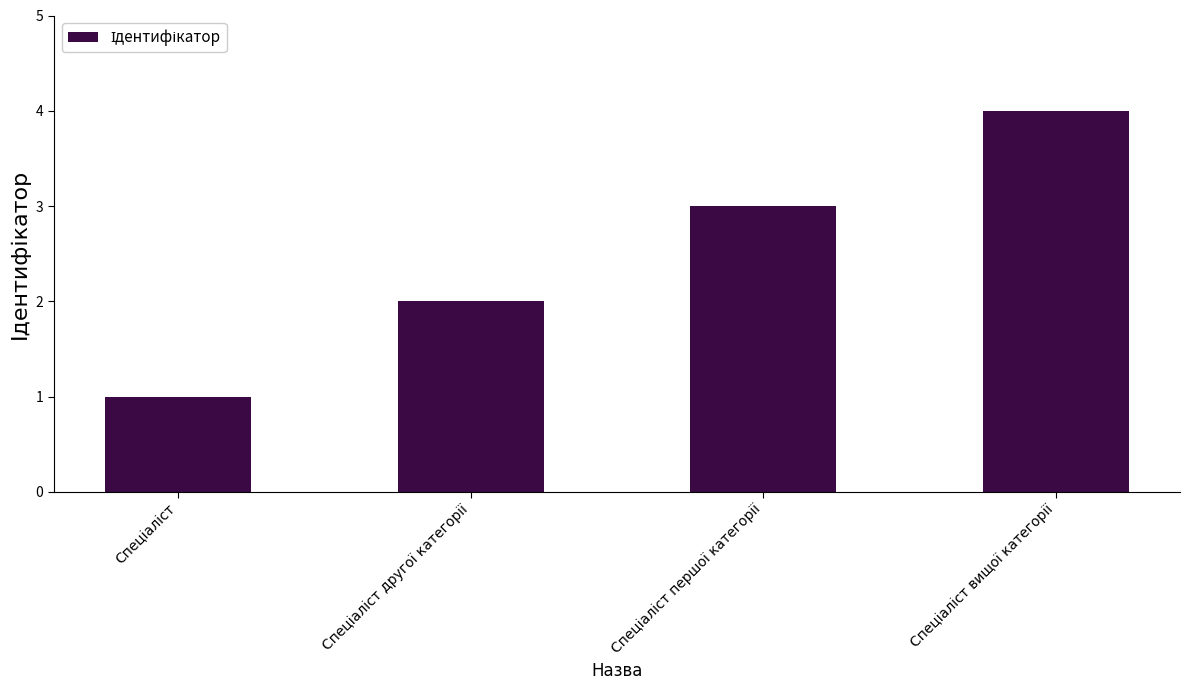

What is the value of the 4th bar from the left?

4